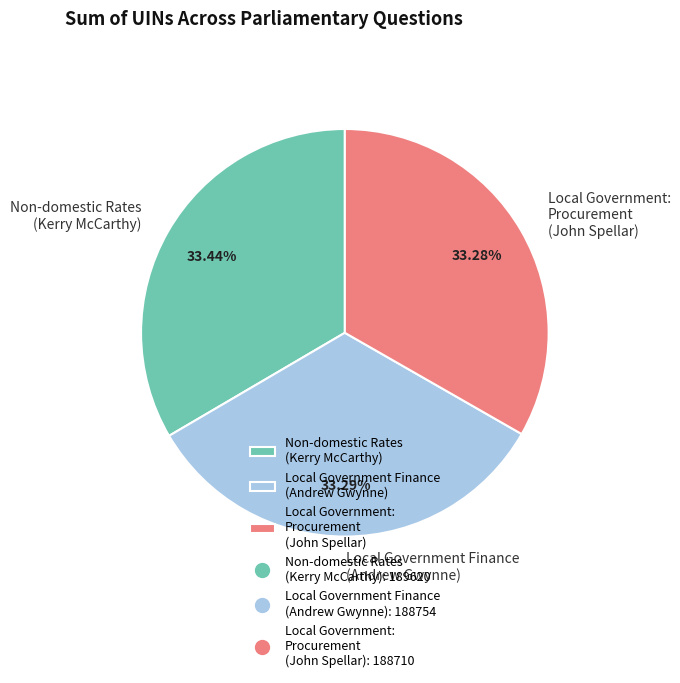

Is there any slice that represents more than half of the pie?

No